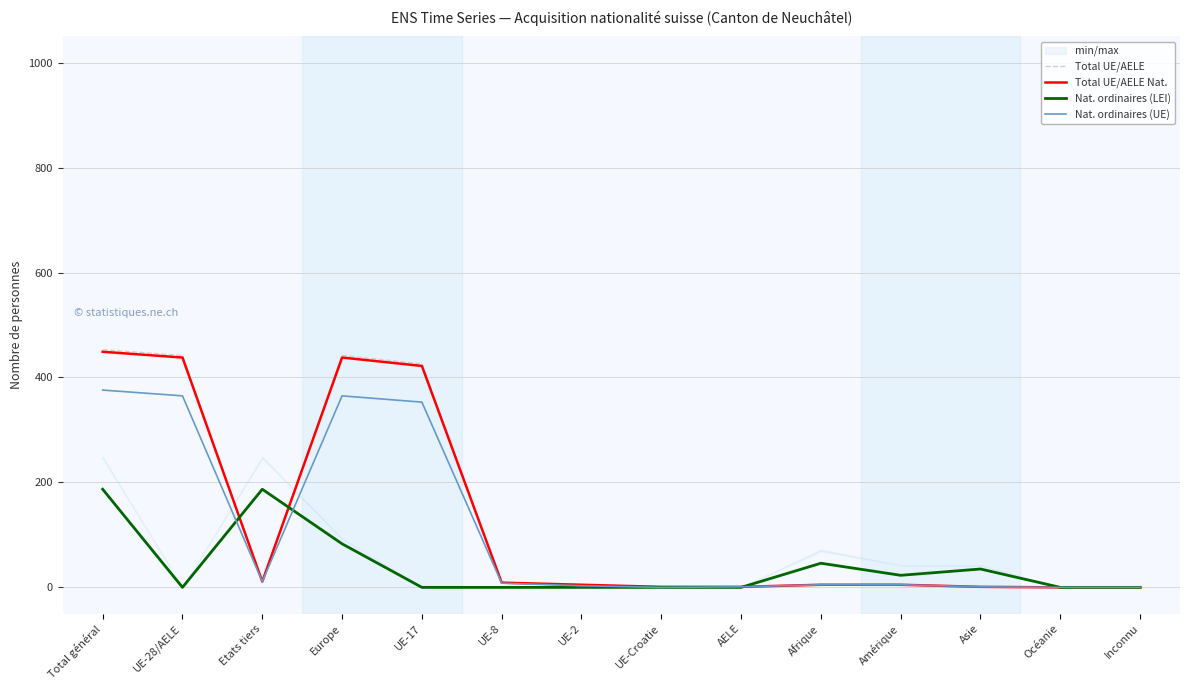

Which series has the largest range (max minus min)?

Total UE/AELE